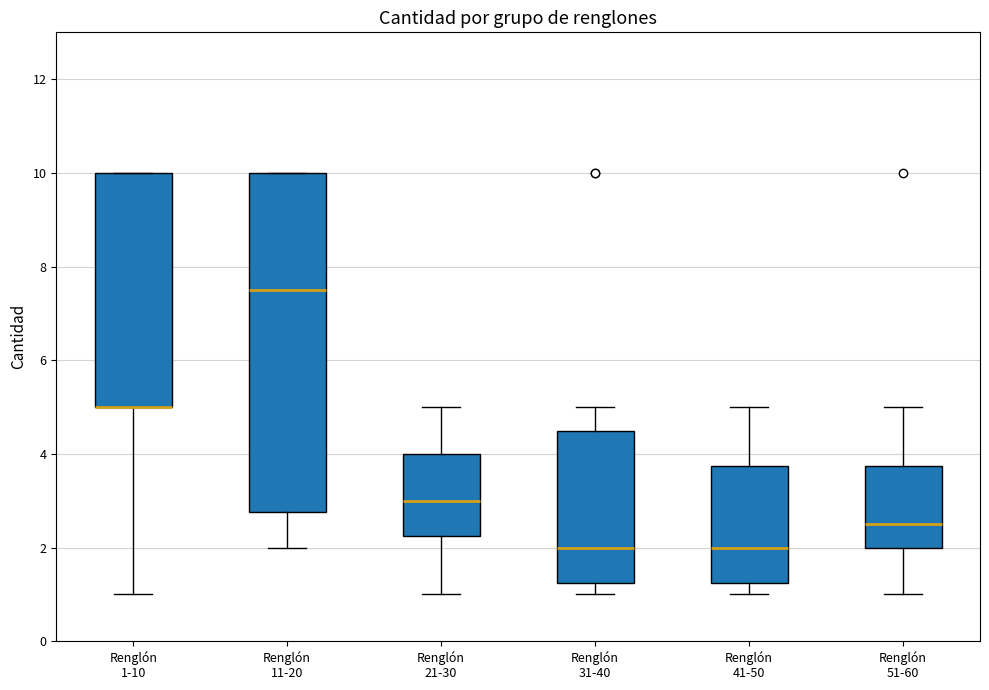

Reading left to right, transcribe this box plot: for each box, give where its median line is, the range the box spans, and where its two whiskers end, as read against the y-axis. The values are not printed on the chart, so give them approximately, as read against the axis.

Renglón 1-10: median 5.0 (drawn on the box's lower edge), box 5.0 to 10.0, whiskers 1.0 to 10.0
Renglón 11-20: median 7.6, box 2.8 to 10.0, whiskers 2.0 to 10.0
Renglón 21-30: median 3.0, box 2.2 to 4.0, whiskers 1.0 to 5.0
Renglón 31-40: median 2.0, box 1.2 to 4.6, whiskers 1.0 to 5.0
Renglón 41-50: median 2.0, box 1.2 to 3.8, whiskers 1.0 to 5.0
Renglón 51-60: median 2.6, box 2.0 to 3.8, whiskers 1.0 to 5.0